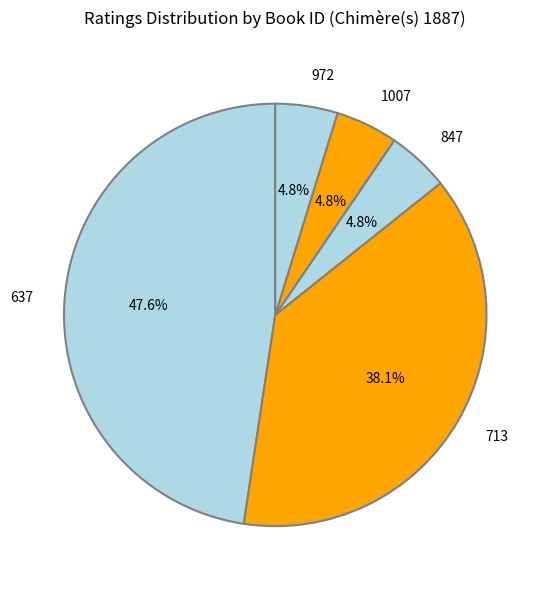

What percentage is NOT represented by 847?

95.2%